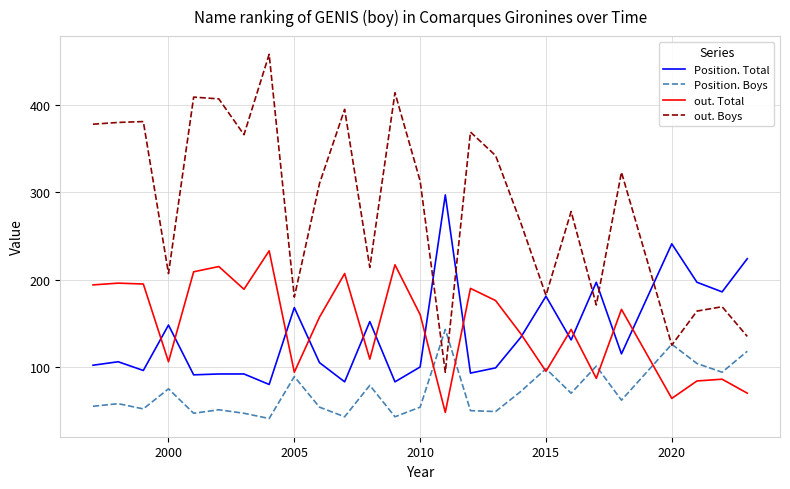

True or false: out. Boys and out. Total intersect in this chart.

False